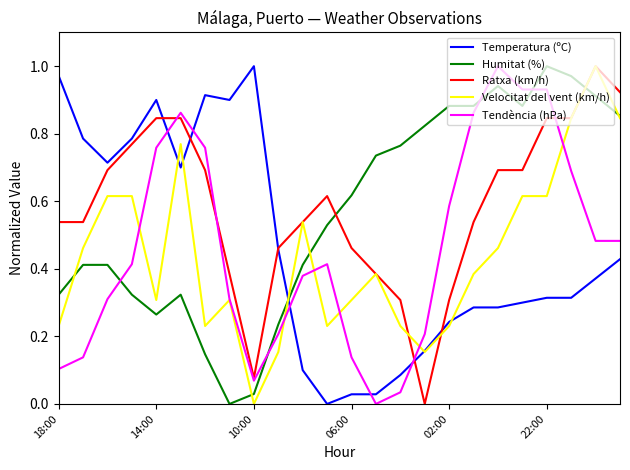

True or false: Humitat (%) and Temperatura (ºC) cross at least once.

True